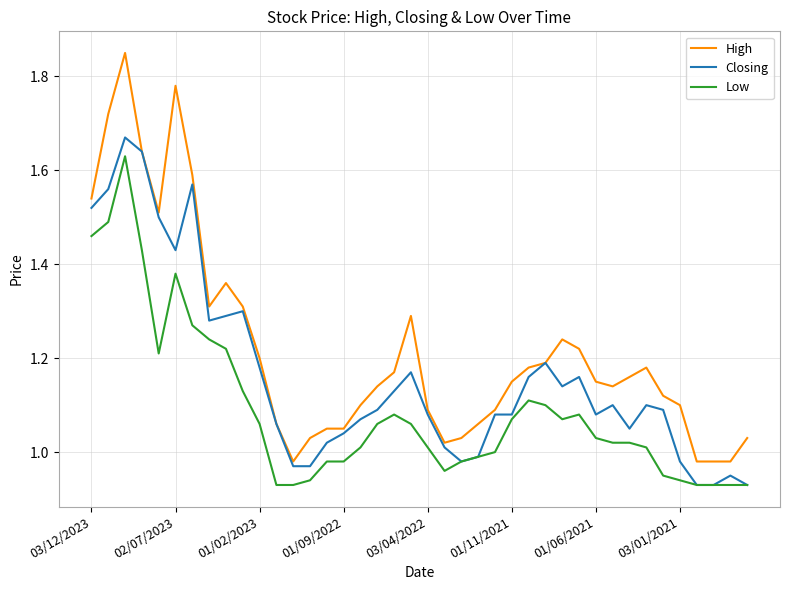

Rank the series by their average value, from highest to lowest.

High, Closing, Low